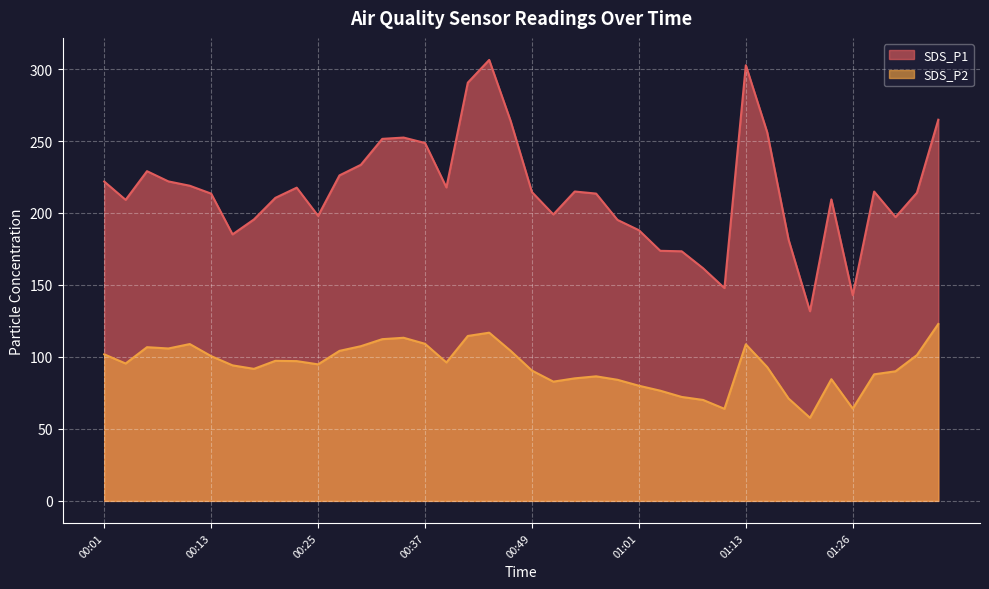

Reading left to right, extract all data points from this chart.

SDS_P1: 00:01=221.8	00:03=209.1	00:05=229.1	00:08=221.9	00:10=218.9	00:13=213.4	00:15=185.2	00:18=195.5	00:20=210.5	00:22=217.6	00:25=198.0	00:27=226.1	00:30=233.5	00:32=251.5	00:35=252.4	00:37=248.6	00:39=217.8	00:42=290.6	00:44=306.3	00:47=264.1	00:49=214.5	00:52=199.0	00:54=214.9	00:56=213.5	00:59=195.2	01:01=188.1	01:04=173.7	01:06=173.4	01:09=161.6	01:11=147.8	01:13=302.6	01:16=256.1	01:18=181.4	01:21=131.8	01:23=209.4	01:26=142.9	01:28=214.9	01:30=197.2	01:33=214.1	01:35=264.8
SDS_P2: 00:01=101.8	00:03=95.5	00:05=106.8	00:08=105.9	00:10=109.0	00:13=100.6	00:15=94.2	00:18=91.7	00:20=97.3	00:22=97.1	00:25=94.8	00:27=104.2	00:30=107.5	00:32=112.3	00:35=113.3	00:37=109.1	00:39=96.2	00:42=114.6	00:44=116.8	00:47=104.3	00:49=90.5	00:52=82.8	00:54=85.1	00:56=86.5	00:59=84.1	01:01=80.0	01:04=76.5	01:06=72.2	01:09=70.1	01:11=64.0	01:13=108.8	01:16=93.0	01:18=71.1	01:21=57.7	01:23=84.5	01:26=64.1	01:28=87.9	01:30=90.0	01:33=101.3	01:35=122.9